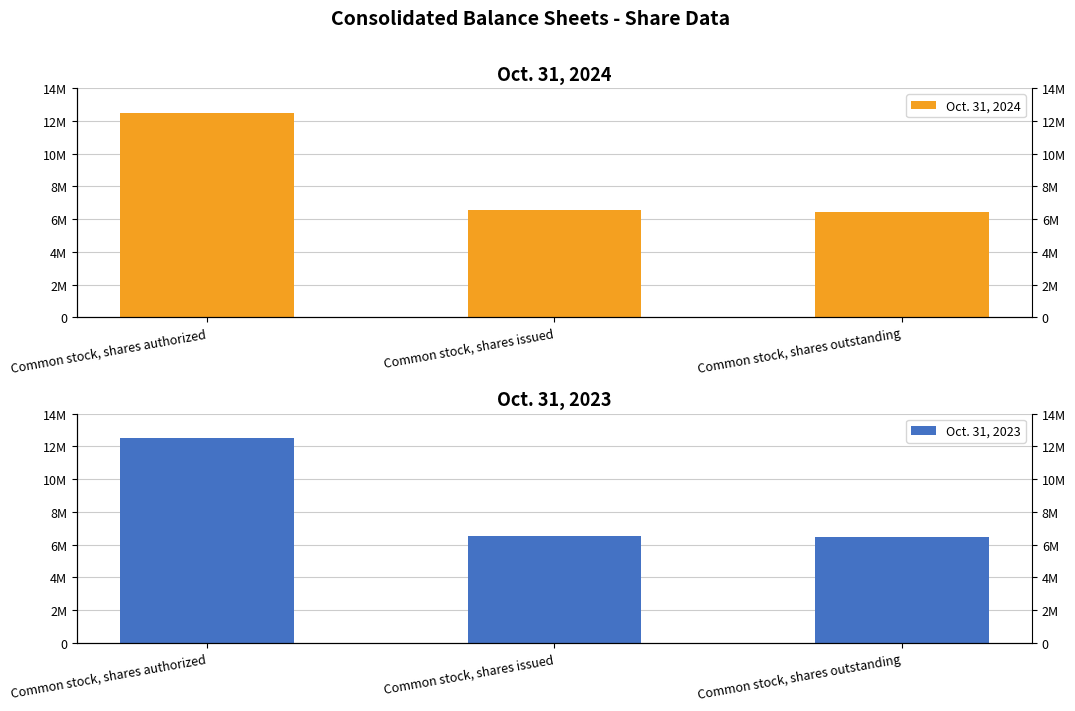

Reading right to left, transcribe all the data shown in this chart.

Oct. 31, 2024: Common stock, shares outstanding=6435624	Common stock, shares issued=6548838	Common stock, shares authorized=12500000
Oct. 31, 2023: Common stock, shares outstanding=6462138	Common stock, shares issued=6553673	Common stock, shares authorized=12500000